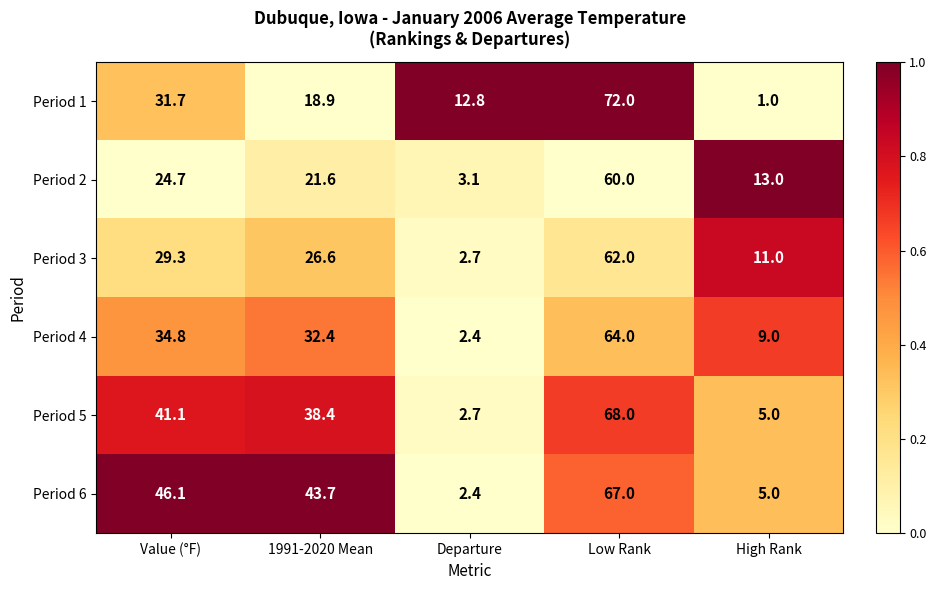

What is the average value of the Period 4 series?

28.5